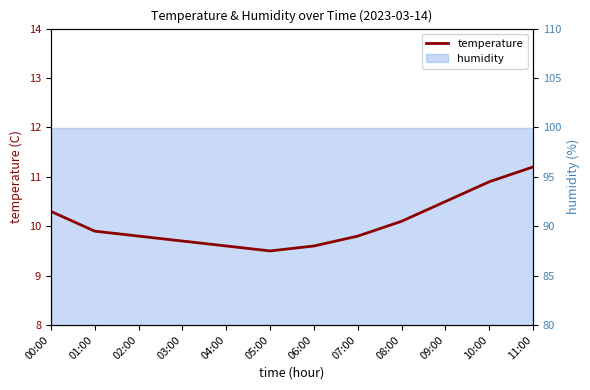

What is the difference between the maximum and minimum values?

1.7